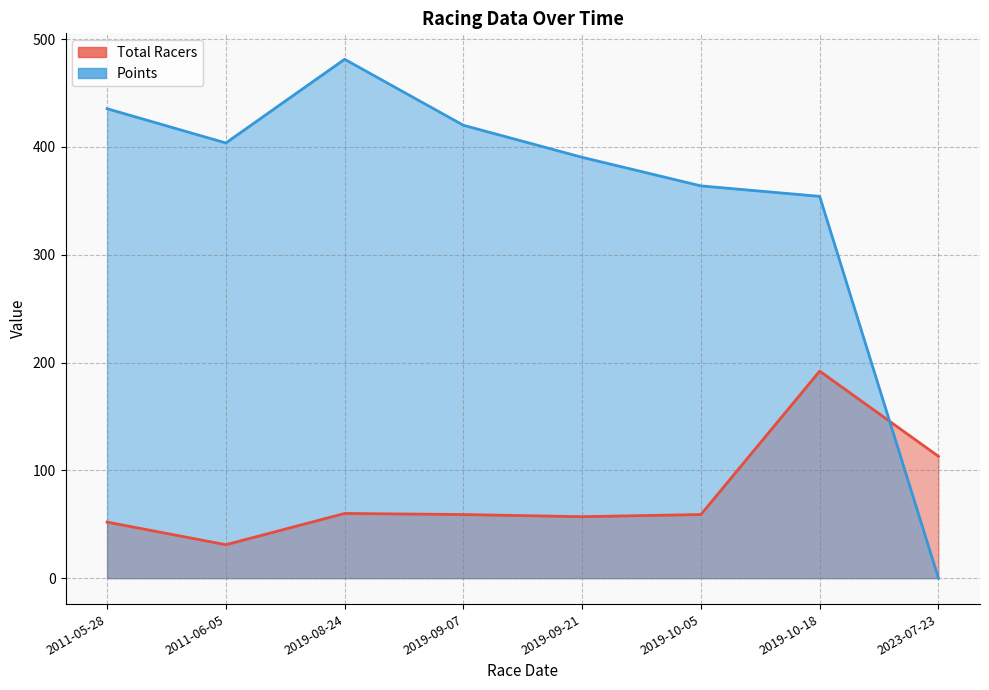

How many distinct data groups are displayed?

2